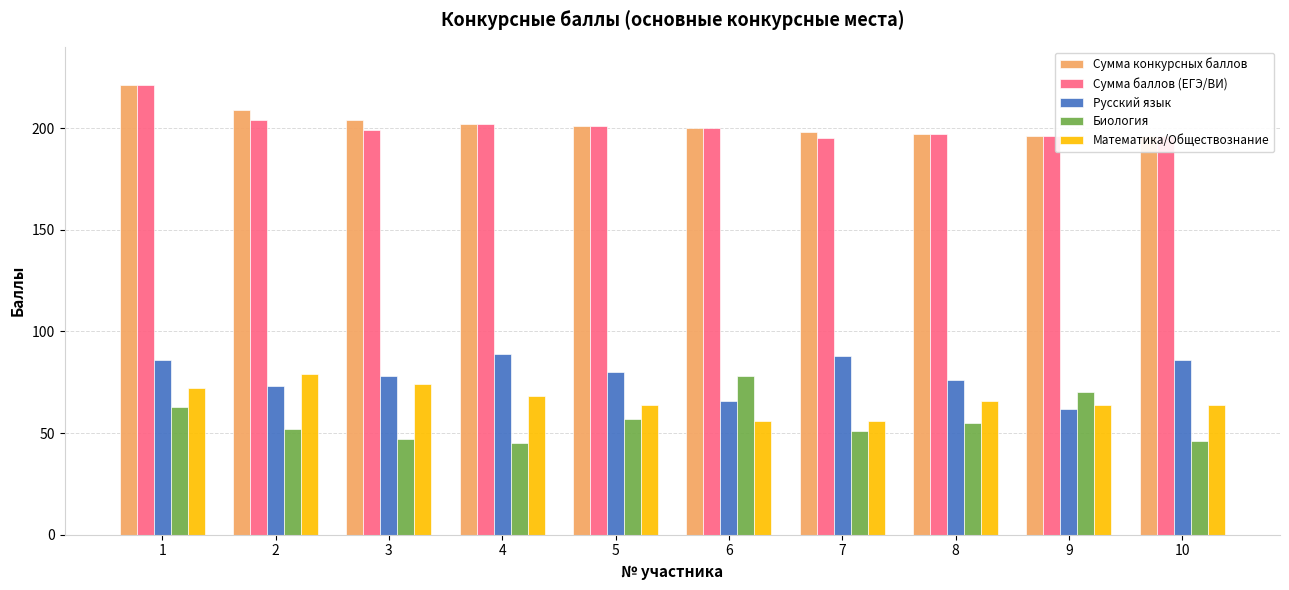

What is the spread (max minus min) of values at 3?

157